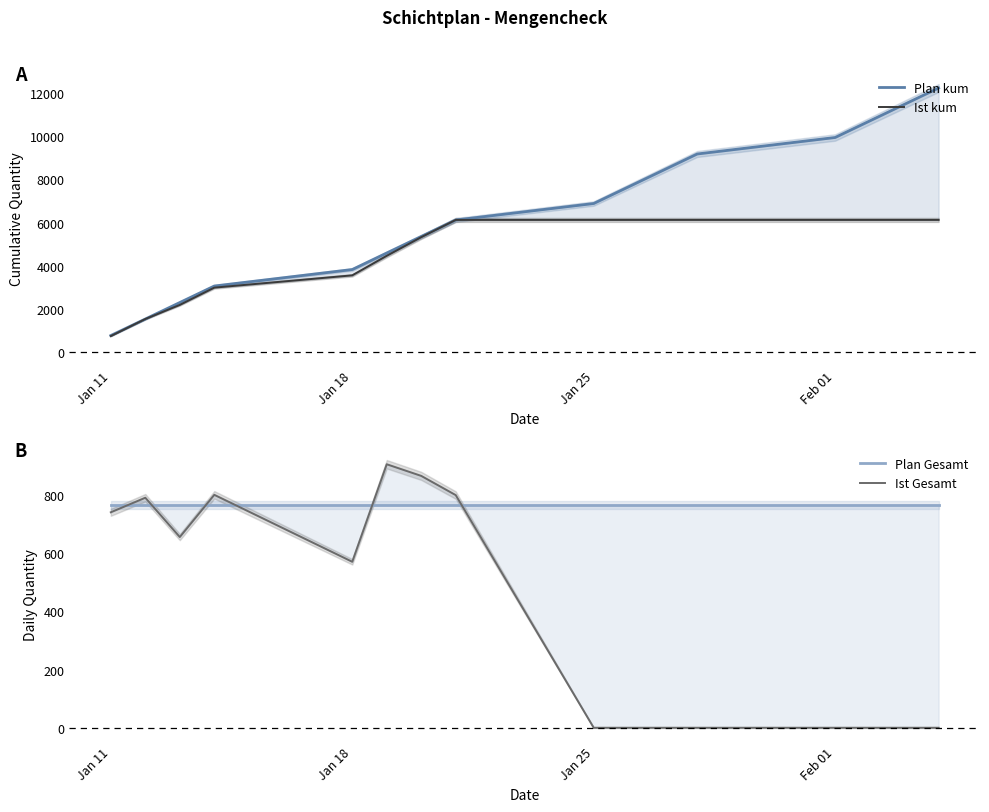

What is the highest value of the Ist kum series?

6124